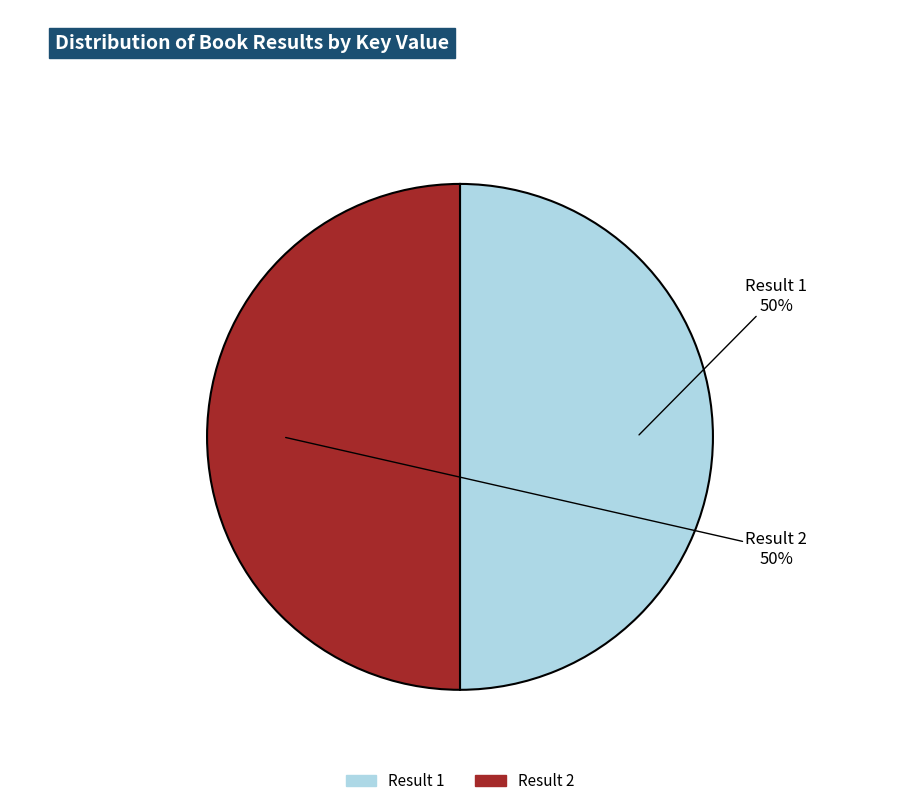

Count the number of slices in the pie.

2